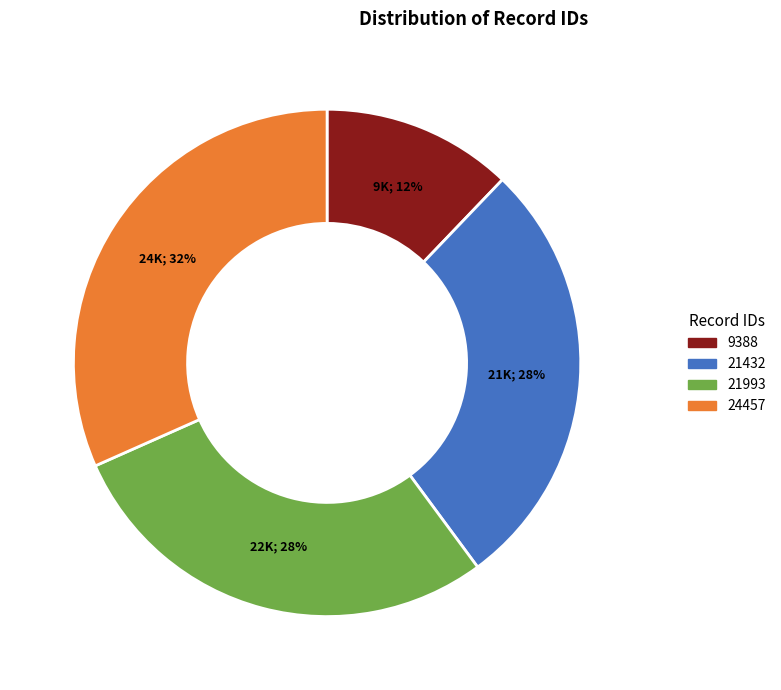

To the nearest percent, what portion does 9388 represent?

12%